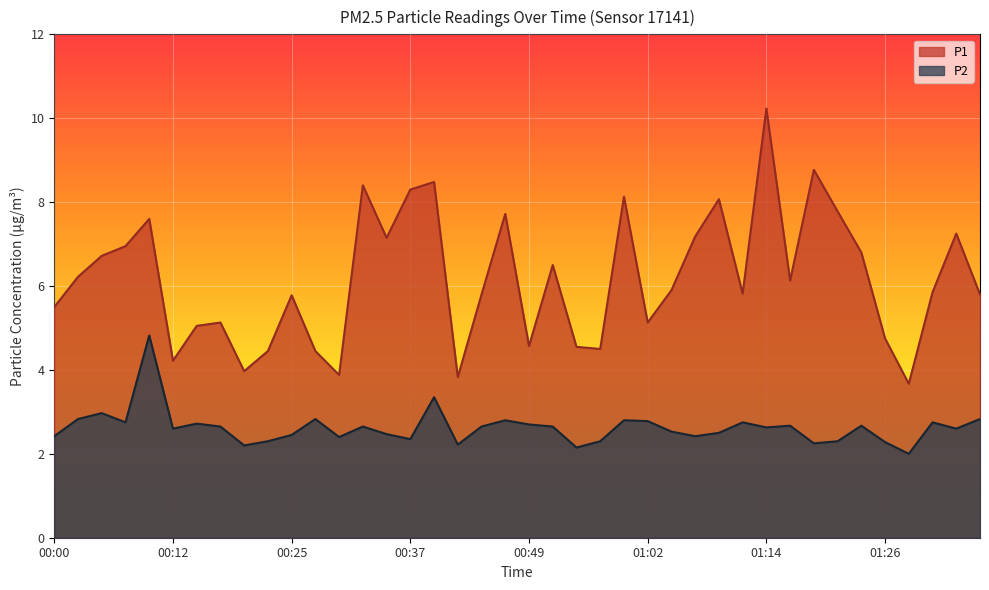

List the labels in order of P1 value, smallest first.

01:29, 00:42, 00:30, 00:20, 00:12, 00:22, 00:27, 00:57, 00:54, 00:49, 01:26, 00:15, 00:17, 01:02, 00:00, 00:25, 00:44, 01:36, 01:12, 01:31, 01:04, 01:16, 00:02, 00:52, 00:05, 01:24, 00:07, 00:34, 01:07, 01:34, 00:10, 00:47, 01:21, 01:09, 00:59, 00:37, 00:32, 00:39, 01:19, 01:14